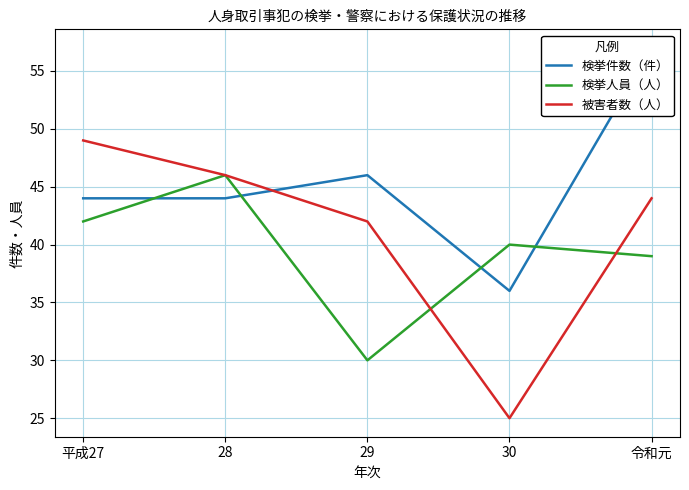

What is the difference between the maximum and minimum values in the 検挙人員（人） series?

16